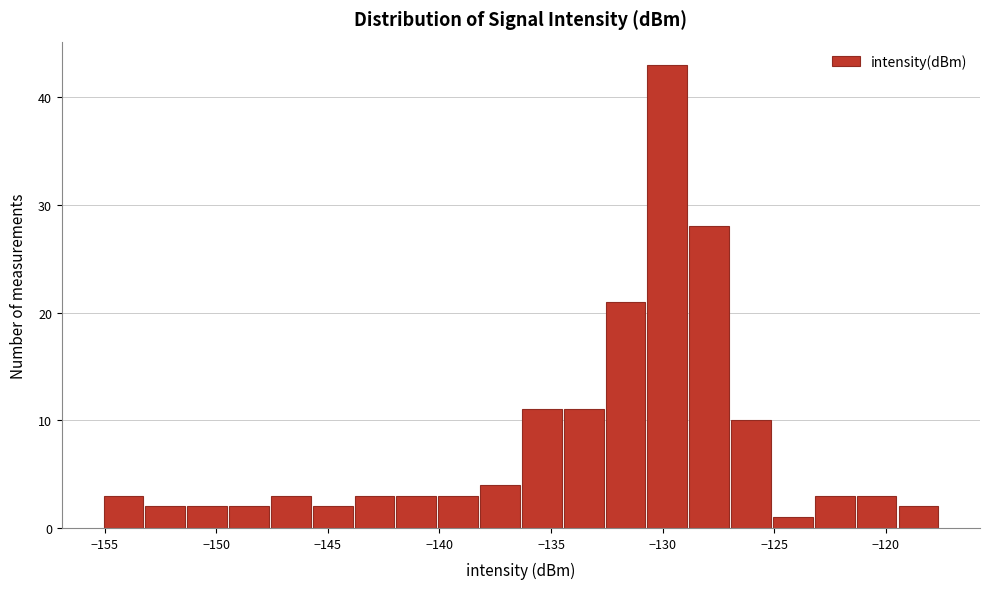

Read against the x-axis, roughly where is the centre of the tallest bar?

-130.0